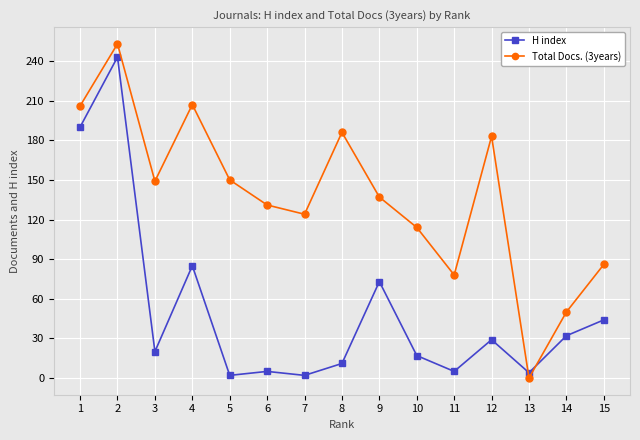

Where do Total Docs. (3years) and H index first cross each other?

12 and 13